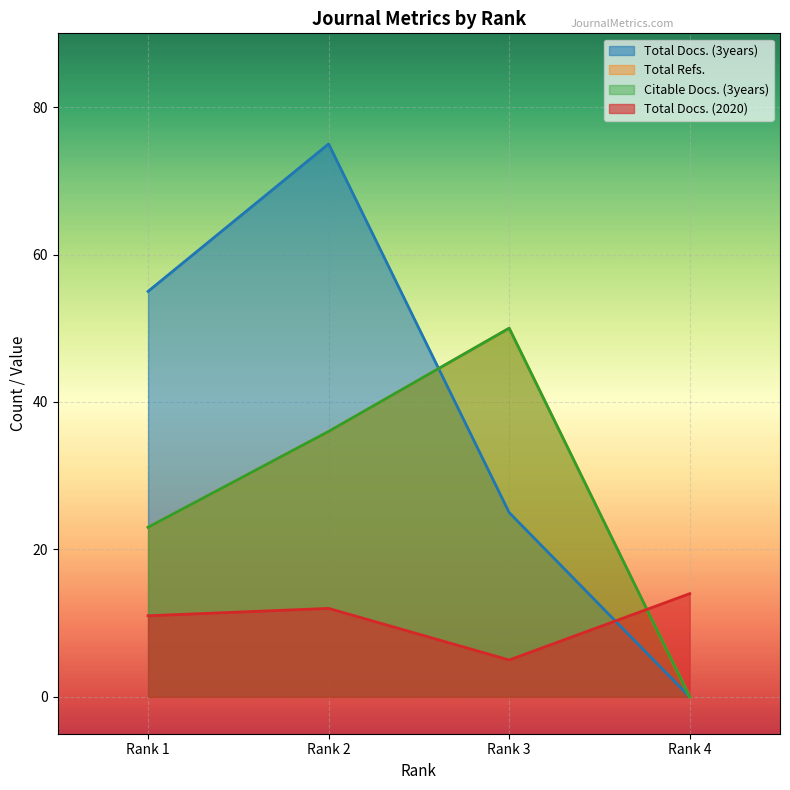

In Total Docs. (2020), how many points are higher than both neighbors (excluding endpoints)?

1